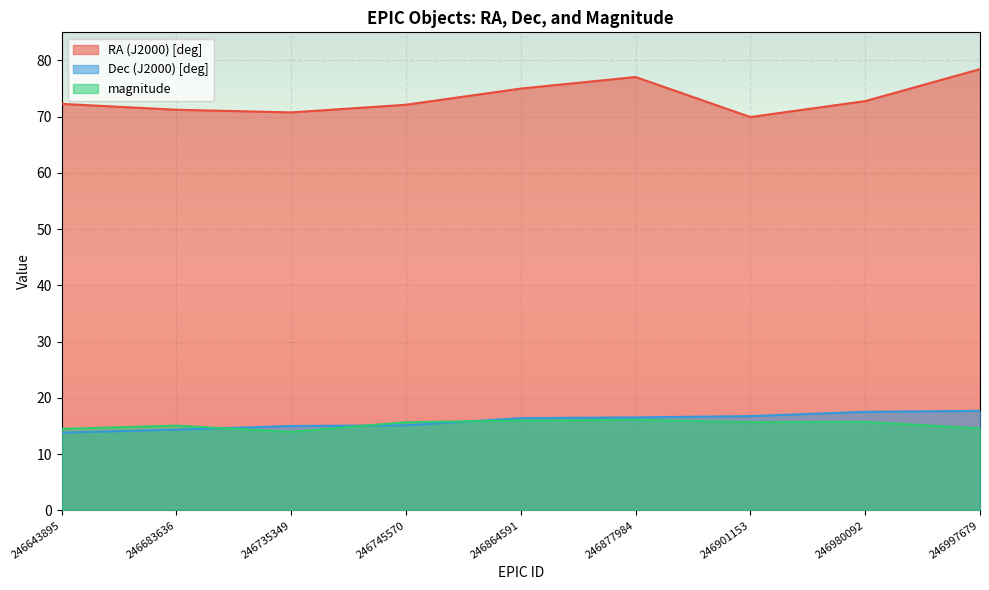

What is the value of the RA (J2000) [deg] point at the 4th from the left?

72.1